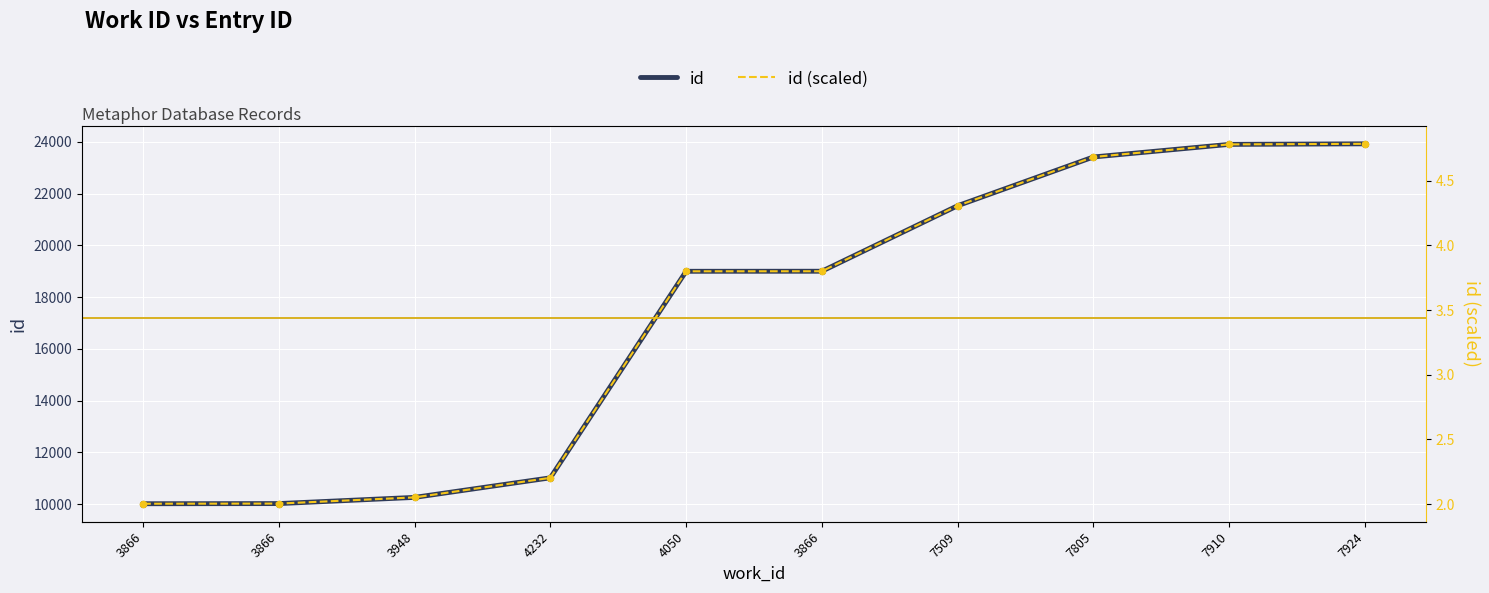

At which category is the sum across all series the highest?

7924